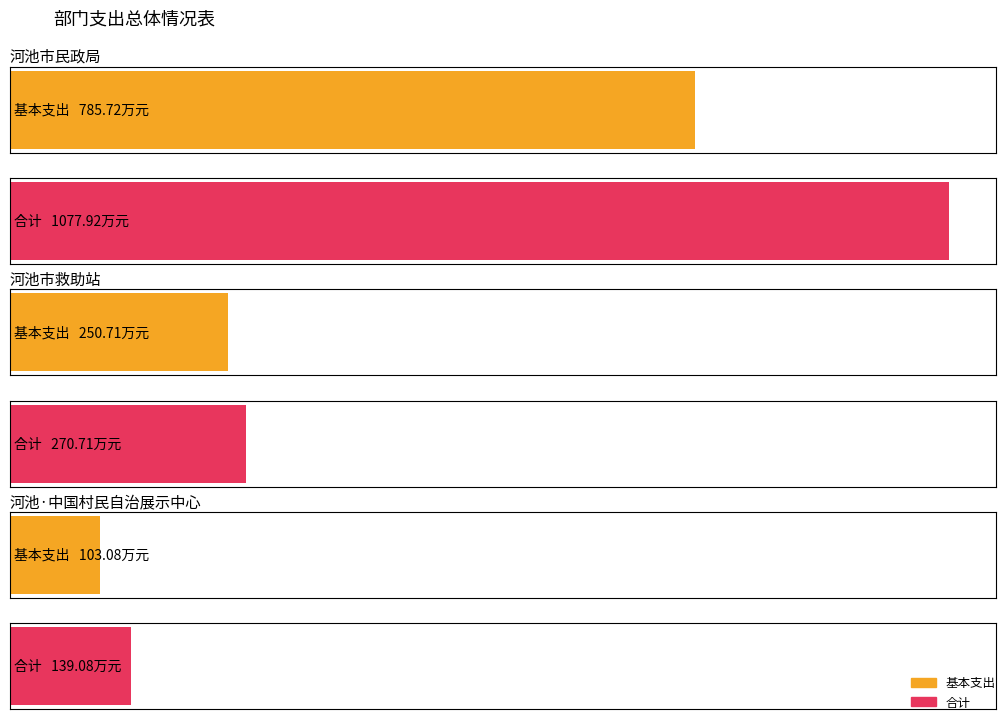

What is the label of the 2nd bar from the right?

河池市救助站